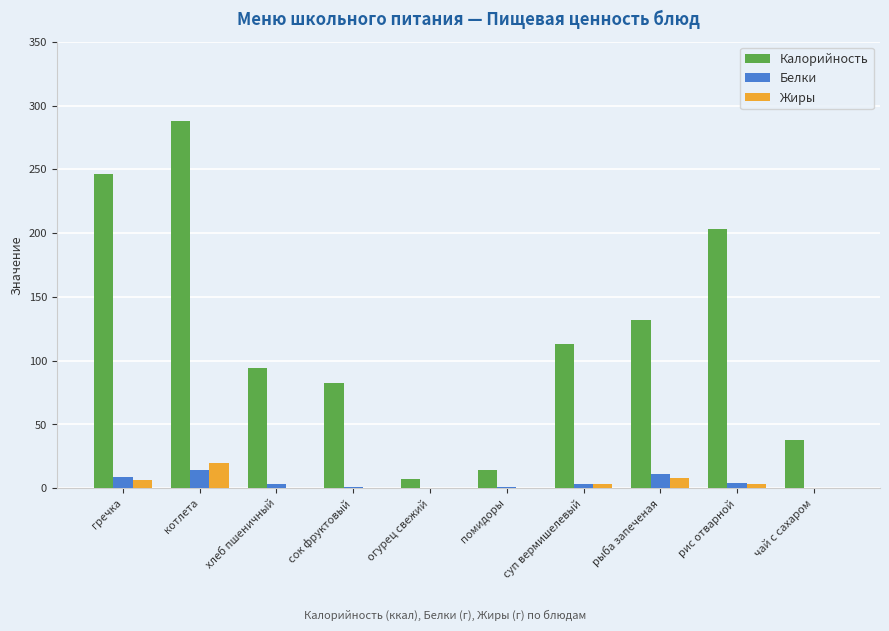

Which series changed the most between сок фруктовый and рис отварной?

Калорийность